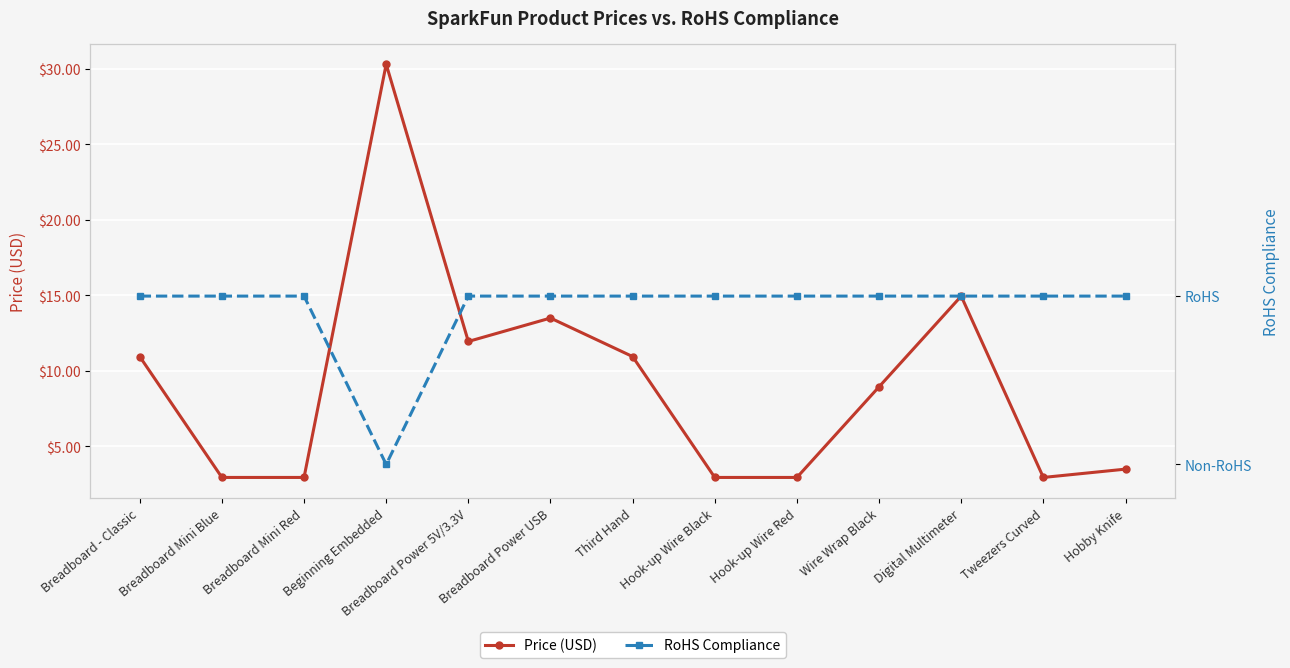

Between Hook-up Wire Black and Wire Wrap Black, which series saw the biggest shift?

Price (USD)